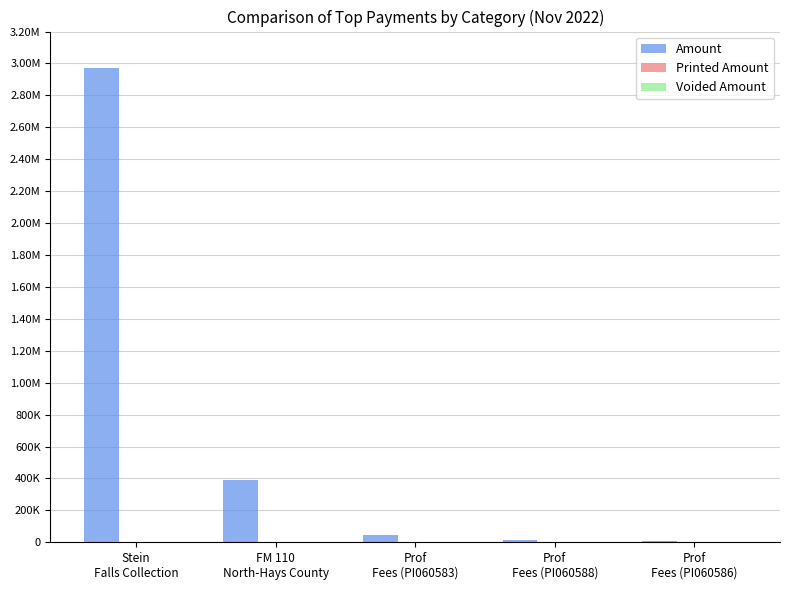

What is the label of the 5th bar from the right?

Stein
Falls Collection